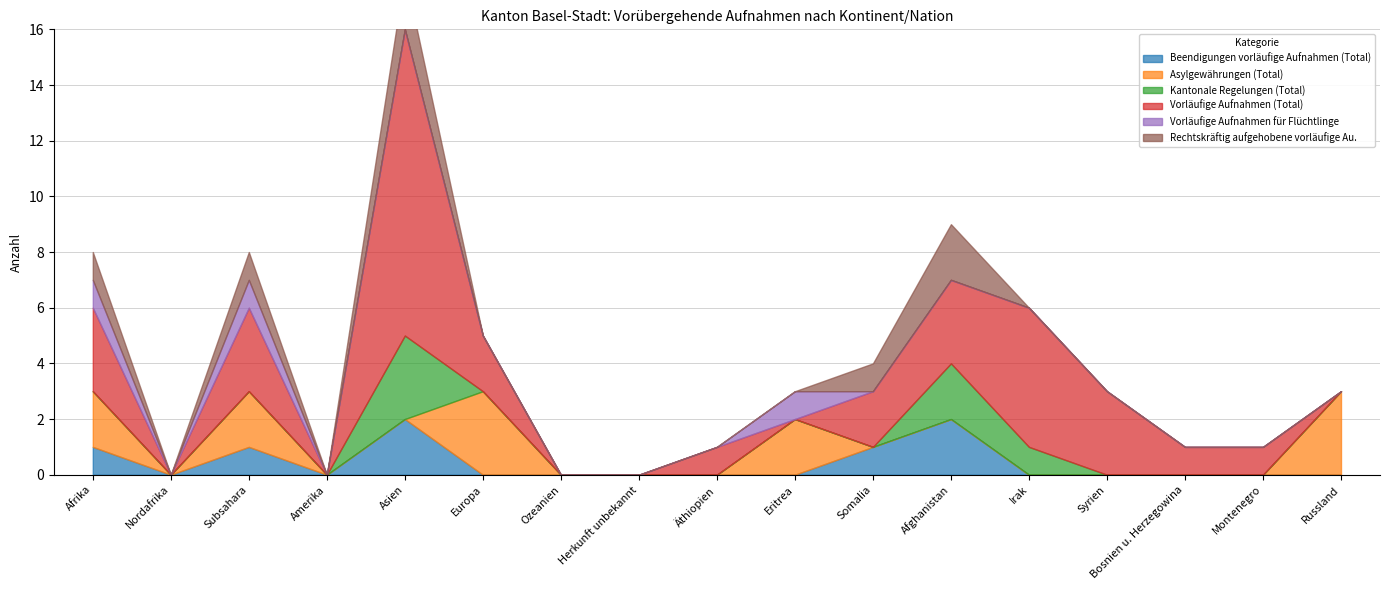

Rank the categories by Rechtskräftig aufgehobene vorläufige Au. value from highest to lowest.

Asien, Afghanistan, Afrika, Subsahara, Somalia, Nordafrika, Amerika, Europa, Ozeanien, Herkunft unbekannt, Äthiopien, Eritrea, Irak, Syrien, Bosnien u. Herzegowina, Montenegro, Russland